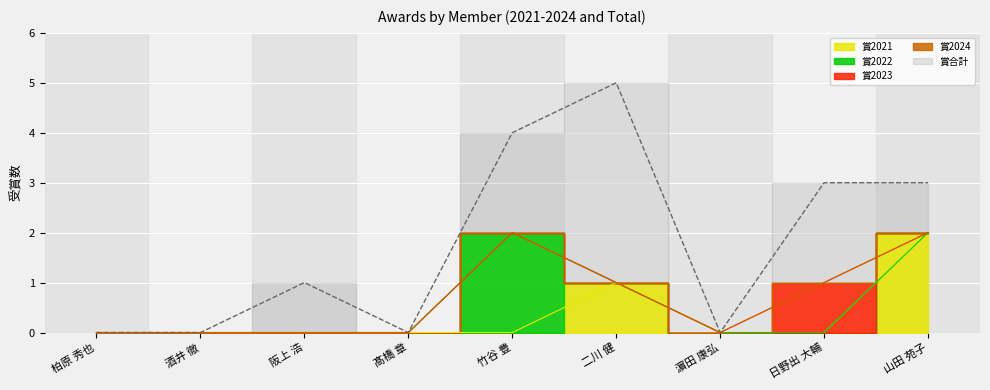

Which has a higher value, 髙橋 章 or 二川 健?

二川 健